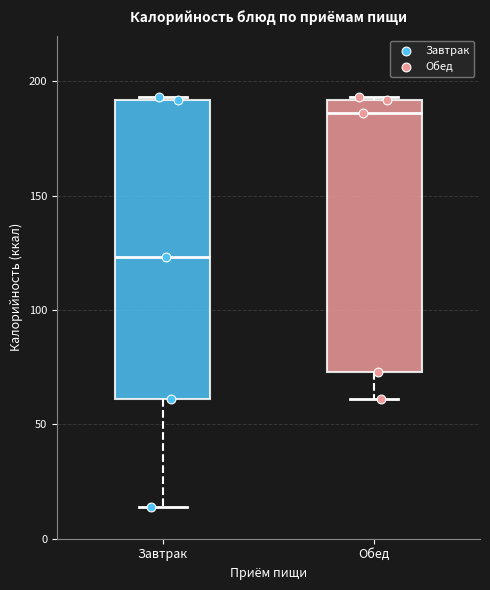

Which box is the tallest, from its lower edge to its upper edge?

Завтрак